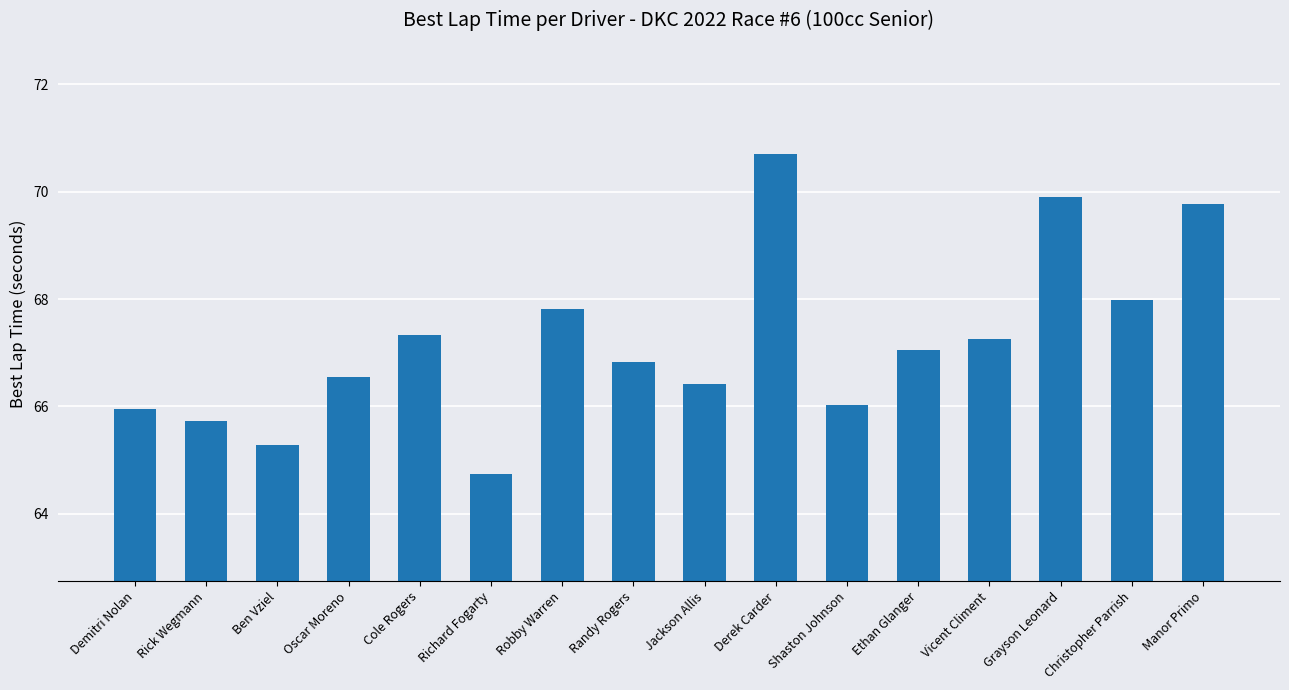

Does the chart contain any negative values?

No